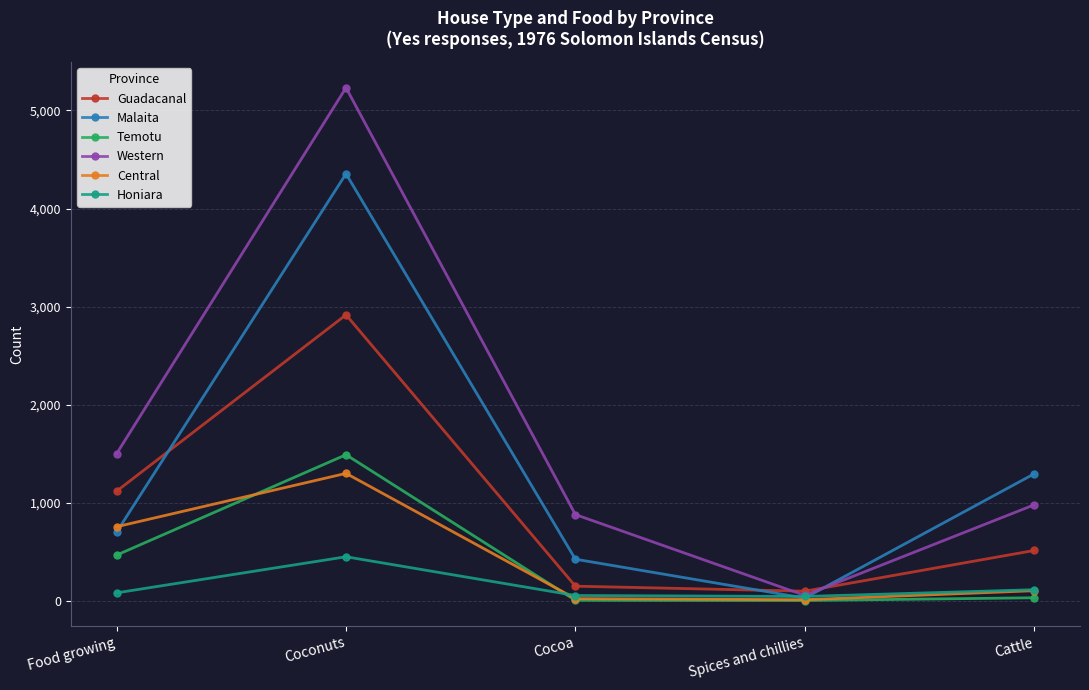

What is the difference between the second highest and second lowest values in the Central series?

733